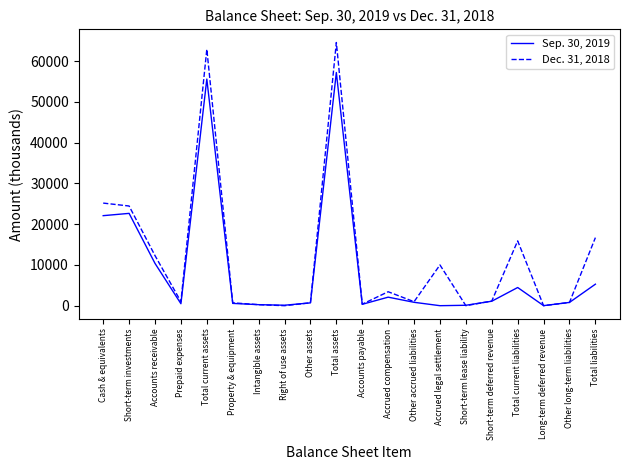

True or false: Dec. 31, 2018 has more than 1 points higher than both neighbors.

True